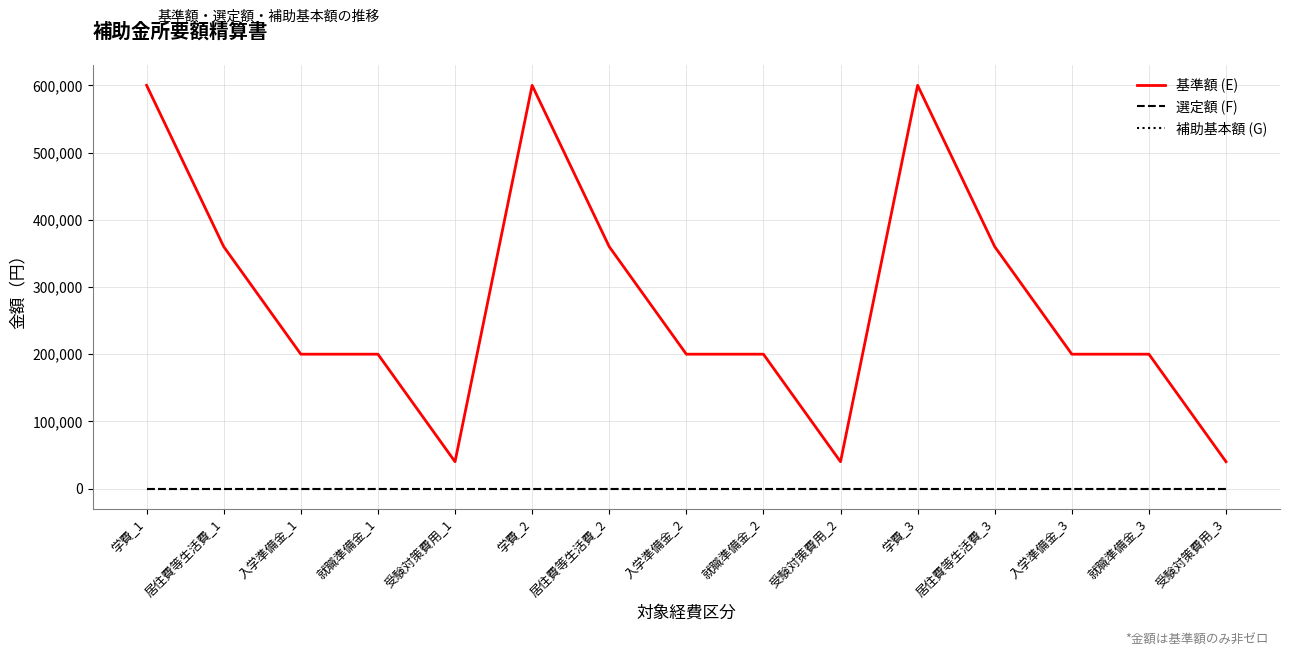

At which label is 選定額 (F) closest to 0?

学費_1